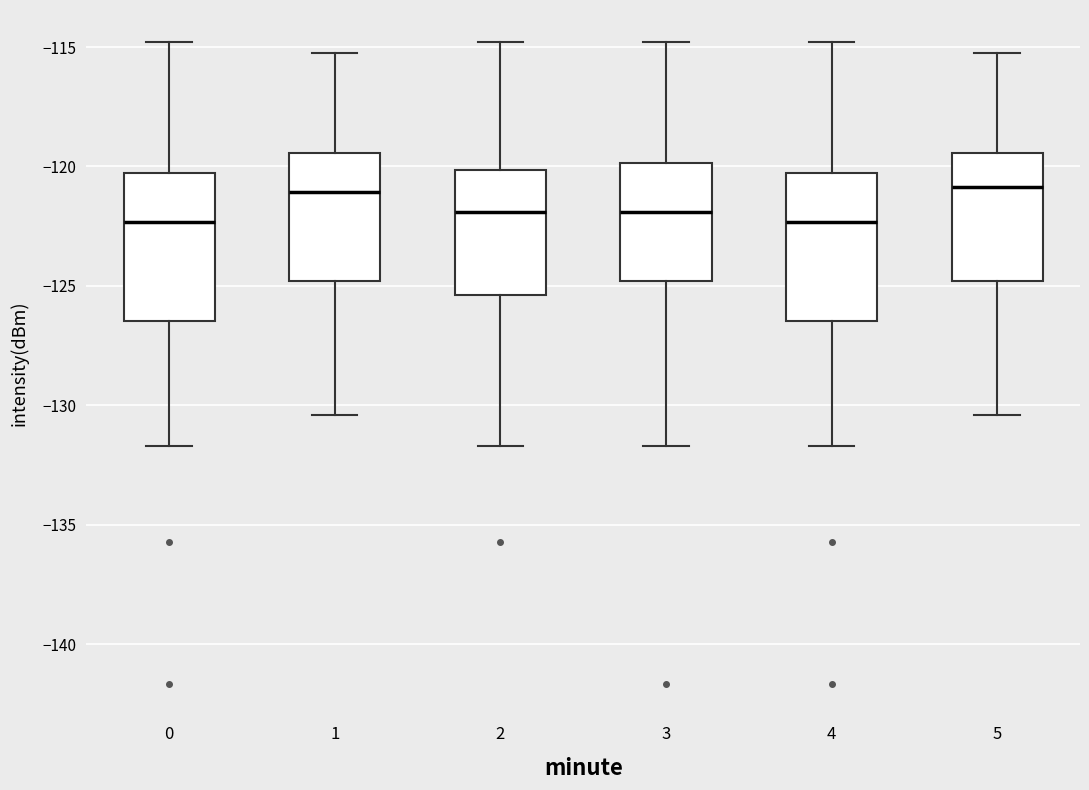

Reading left to right, read every box against the y-axis: the position of its median line, the range the box covers, and the ends of its whiskers. The values are not printed on the chart, so give them approximately, as read against the axis.

0: median -122.5, box -126.5 to -120.5, whiskers -131.5 to -115.0
1: median -121.0, box -125.0 to -119.5, whiskers -130.5 to -115.5
2: median -122.0, box -125.5 to -120.0, whiskers -131.5 to -115.0
3: median -122.0, box -125.0 to -120.0, whiskers -131.5 to -115.0
4: median -122.5, box -126.5 to -120.5, whiskers -131.5 to -115.0
5: median -121.0, box -125.0 to -119.5, whiskers -130.5 to -115.5